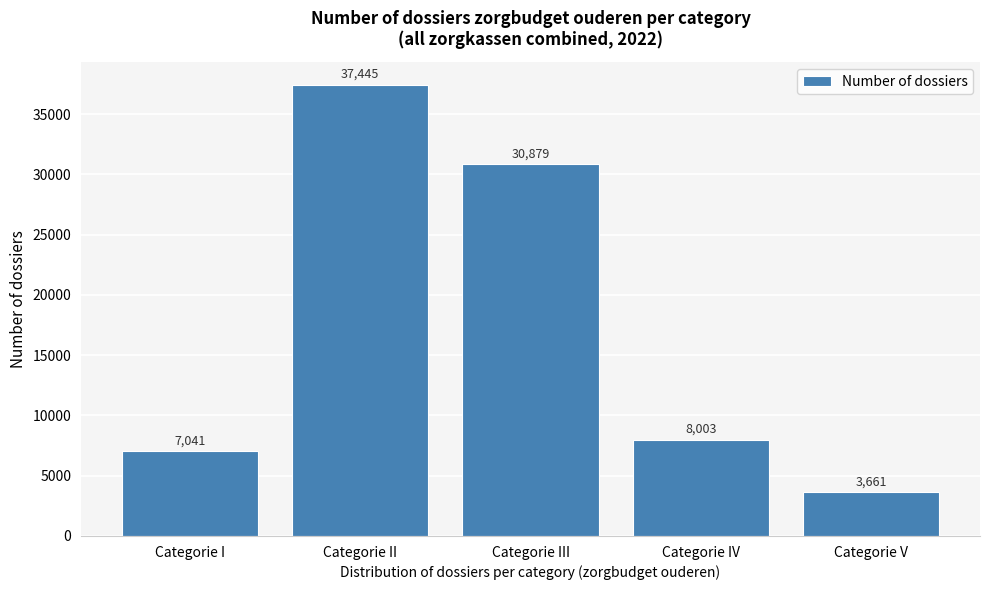

Reading left to right, list all the values displayed in this chart.

7041	37445	30879	8003	3661